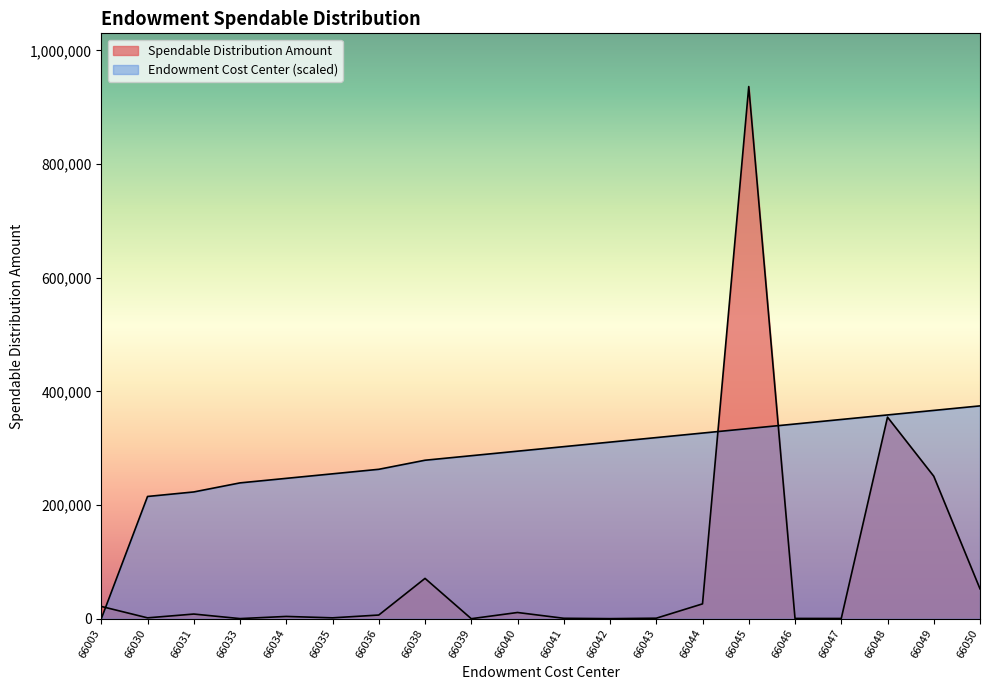

What is the value of the Endowment Cost Center point at the 13th from the left?

318724.0